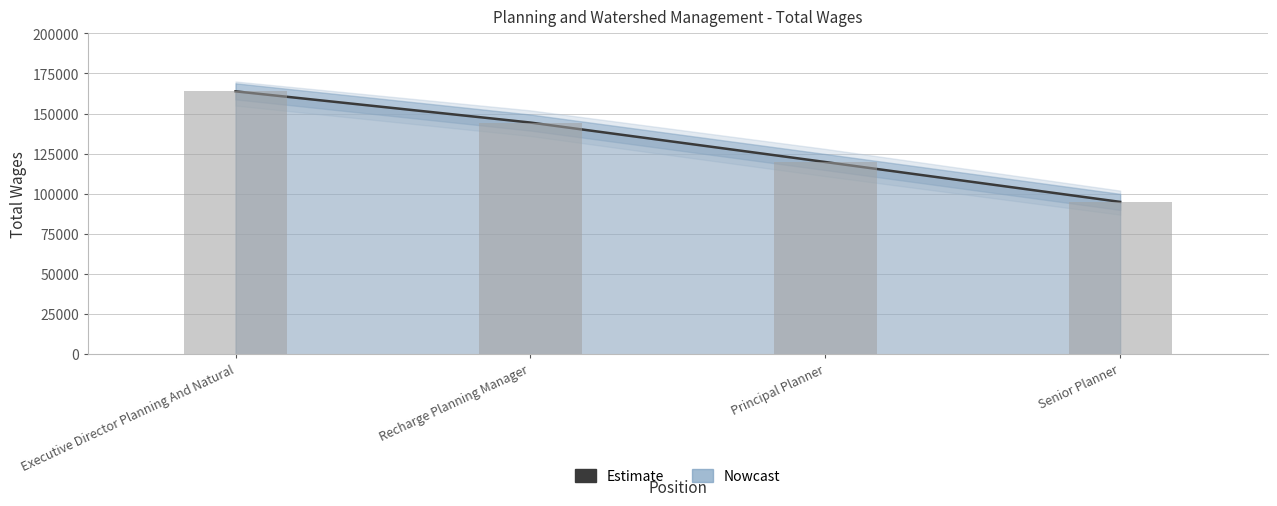

Does the chart contain any negative values?

No